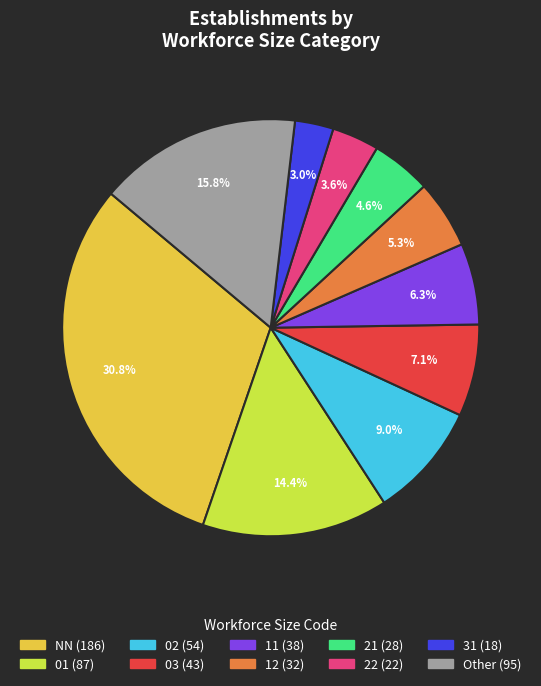

How many segments does this pie chart have?

10